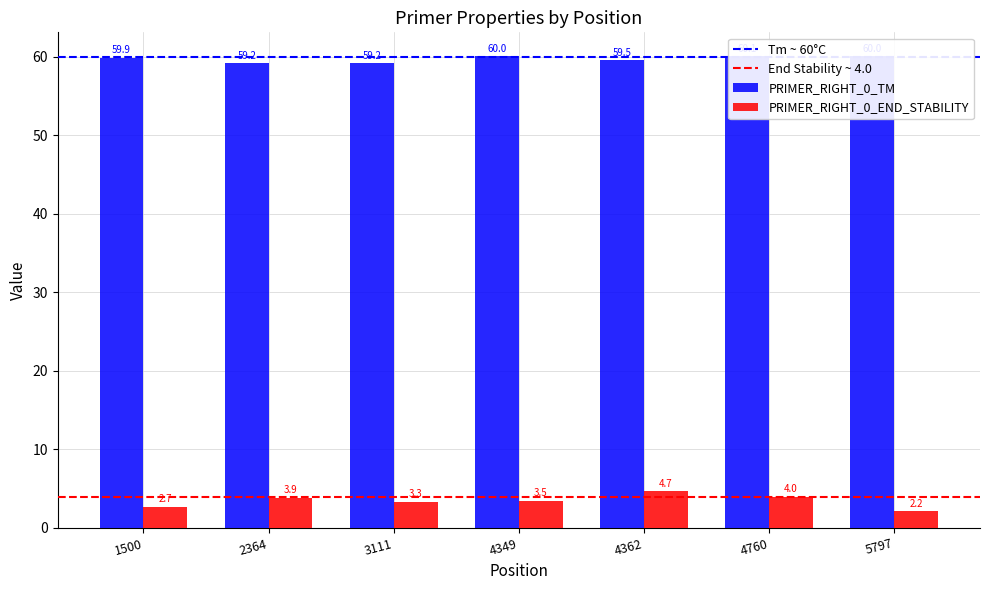

What is the sum of the PRIMER_RIGHT_0_TM values at 4349 and 4760?

120.1